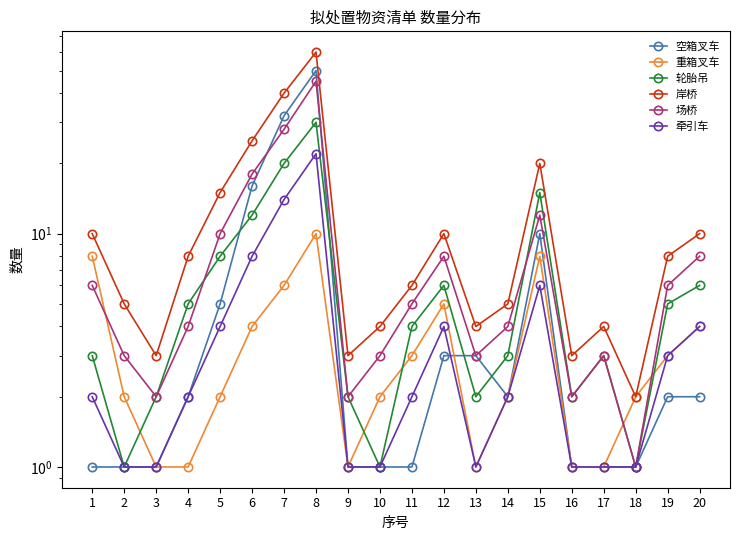

What is the difference between the 牵引车 values at 8 and 4?

20